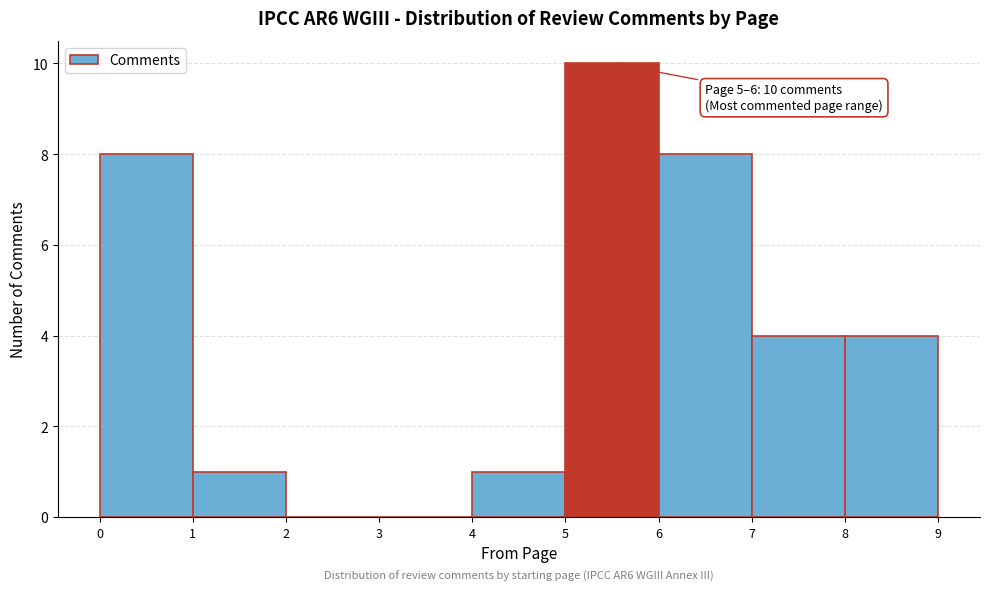

Over which range of the x-axis is the bar tallest?

5 to 6